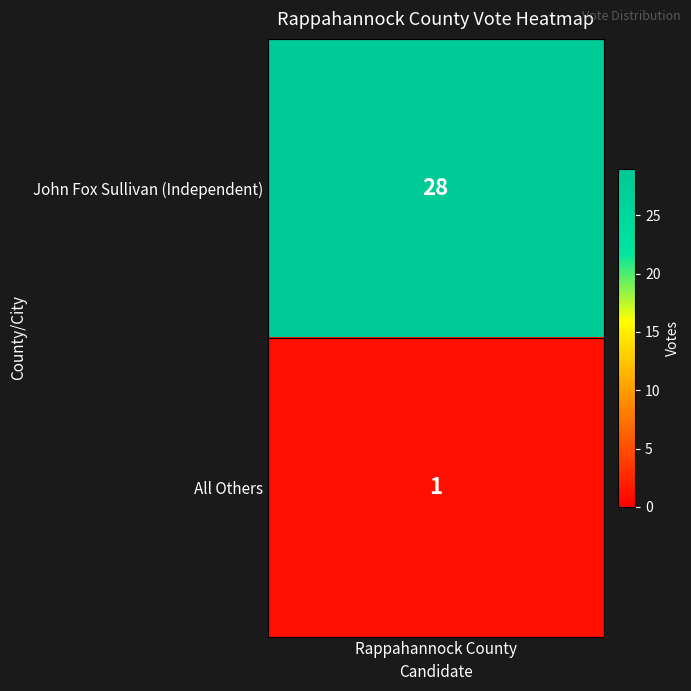

Rank the categories by value from lowest to highest.

1, 0